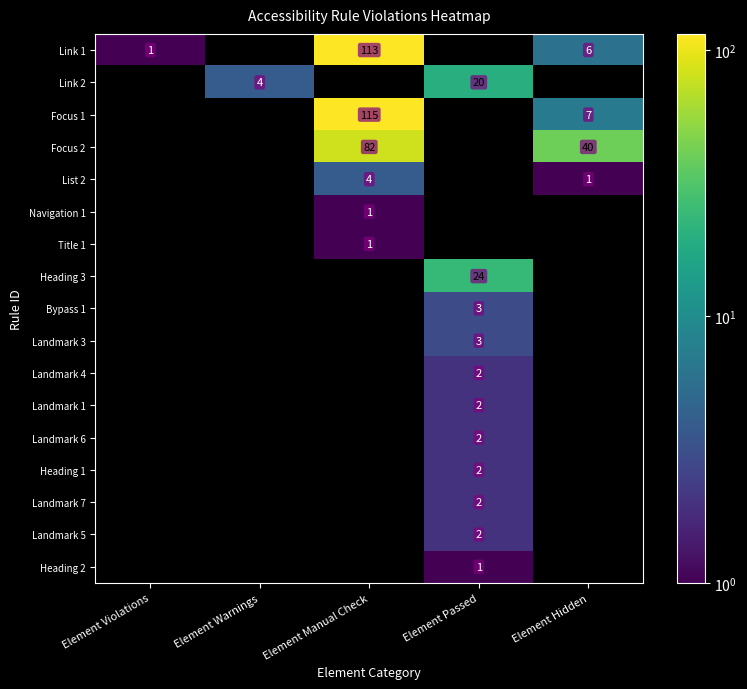

At how many categories does at least one series exceed 34?

2